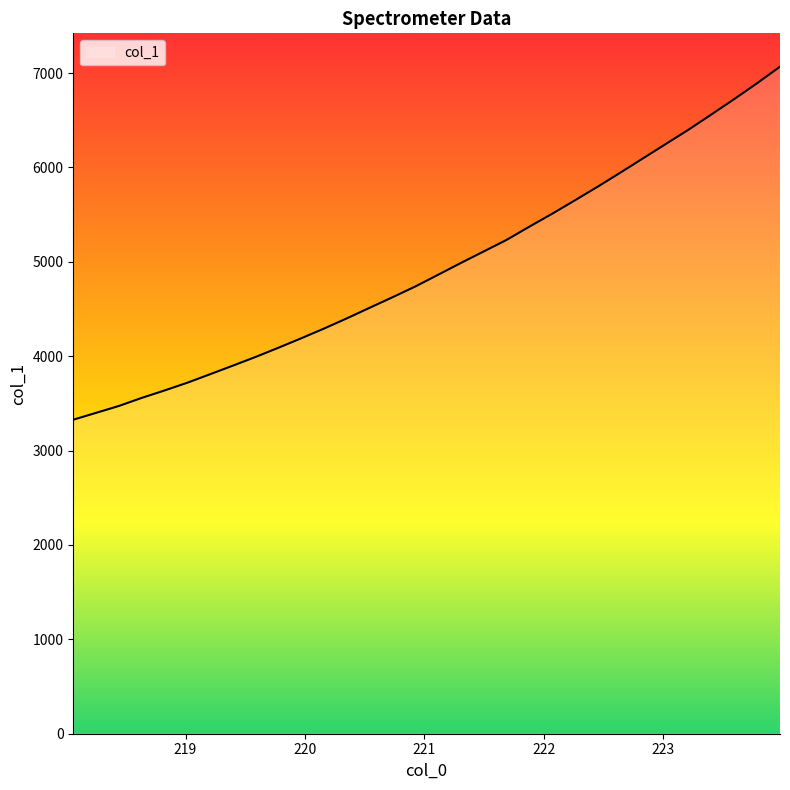

What is the difference between the maximum and minimum values?

3740.2